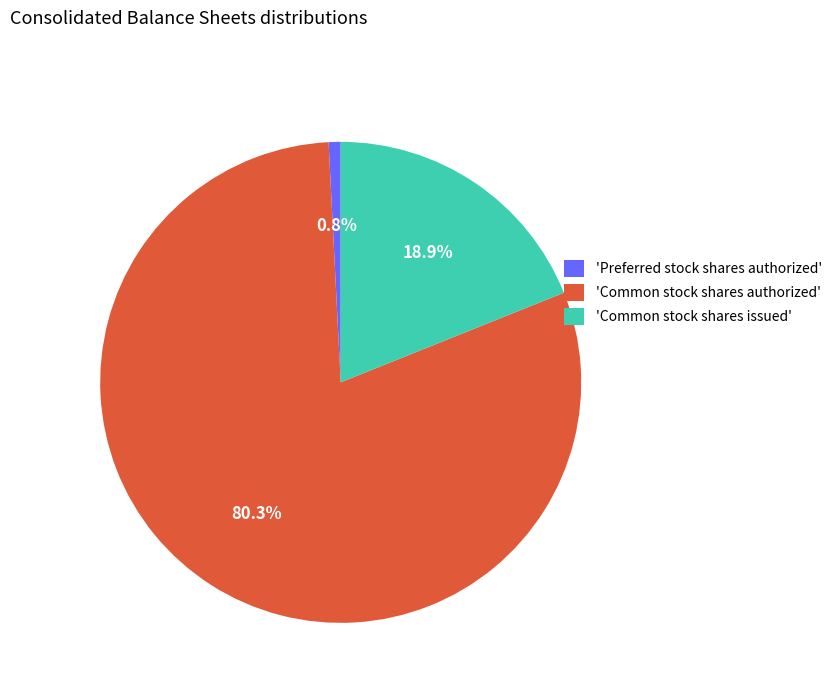

Rank the categories by value from lowest to highest.

'Preferred stock shares authorized', 'Common stock shares issued', 'Common stock shares authorized'